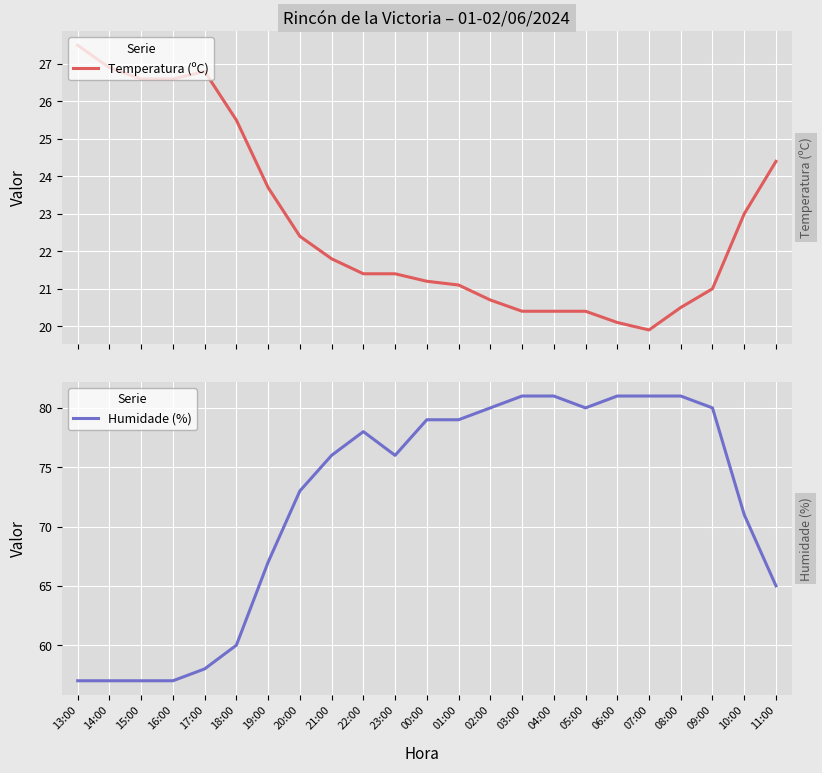

What is the value of the Temperatura (ºC) point at the 19th from the left?

19.9